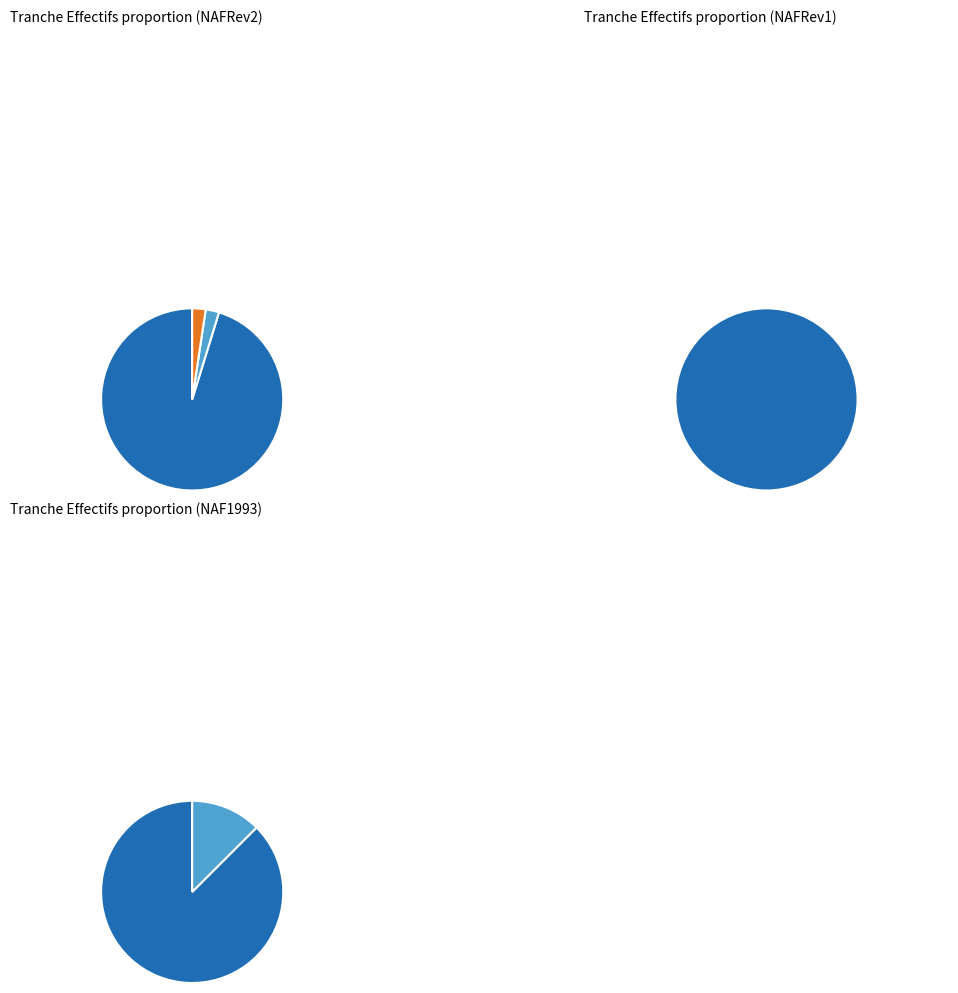

Rank the categories by value from highest to lowest.

NN, 02, 52, 03, 11, 12, 21, 22, 31, 32, 41, 42, 51